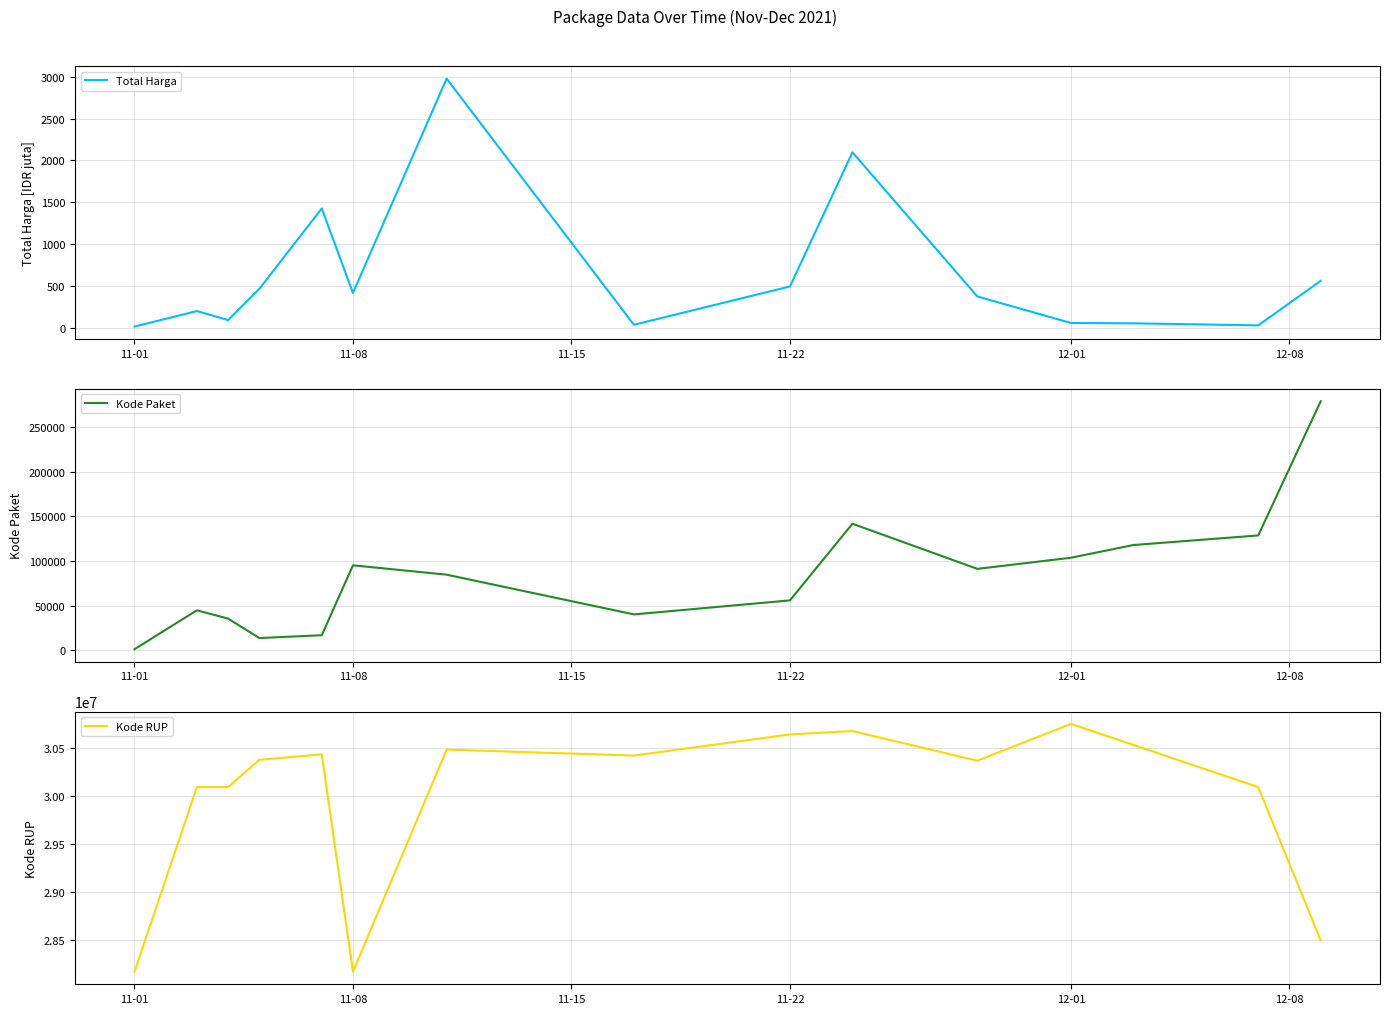

What are all the series names shown in the legend?

Total Harga, Kode Paket, Kode RUP